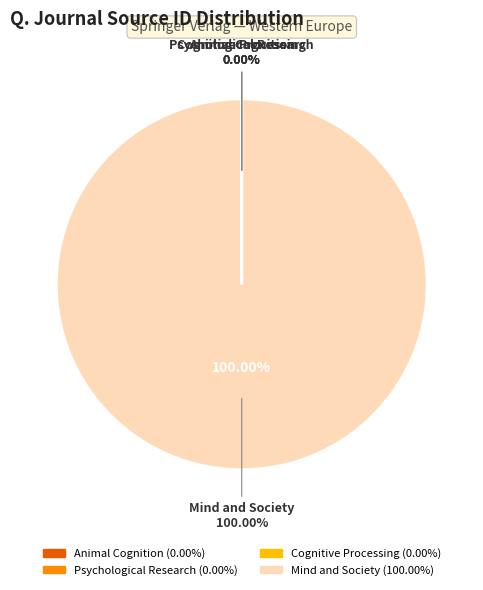

To the nearest percent, what is the difference between the Mind and Society and Animal Cognition slice percentages?

100%